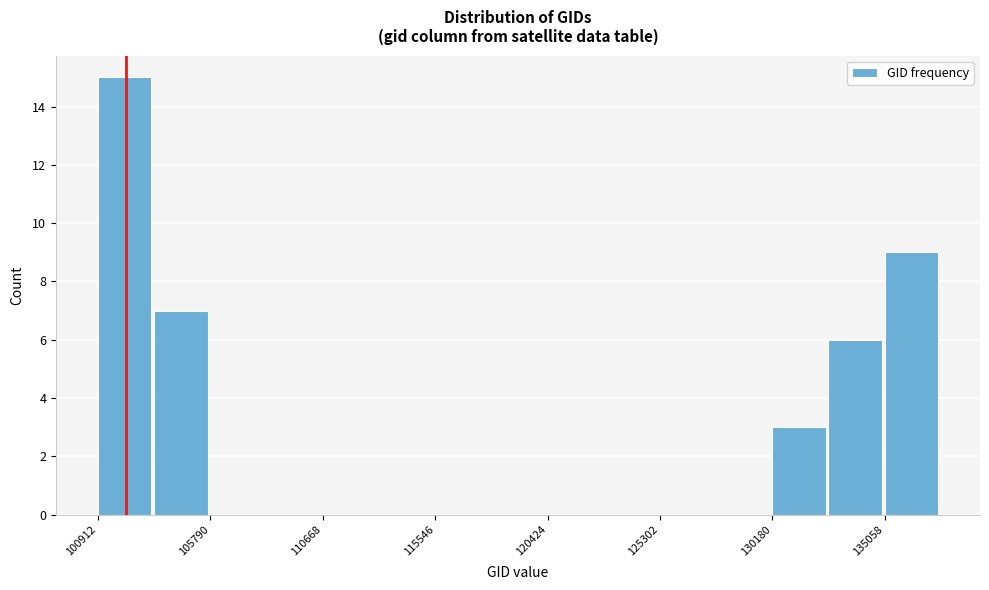

Reading left to right, list every bar in this chart as the range it spans on the x-axis followed by its height. Neither the bar edges nor the heights are printed on the chart, so give them approximately, as read against the axes.

101000 to 103500: 15
103500 to 106000: 7
106000 to 108000: 0
108000 to 110500: 0
110500 to 113000: 0
113000 to 115500: 0
115500 to 118000: 0
118000 to 120500: 0
120500 to 123000: 0
123000 to 125500: 0
125500 to 127500: 0
127500 to 130000: 0
130000 to 132500: 3
132500 to 135000: 6
135000 to 137500: 9